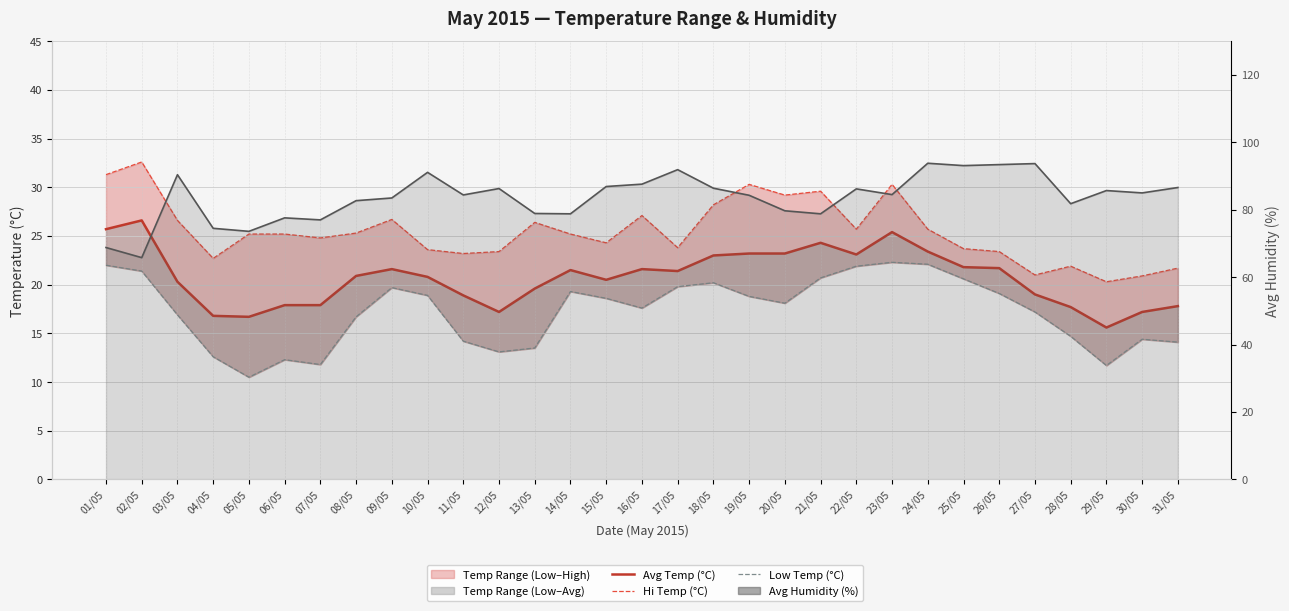

What is the minimum value for Avg Humidity (%)?

65.8